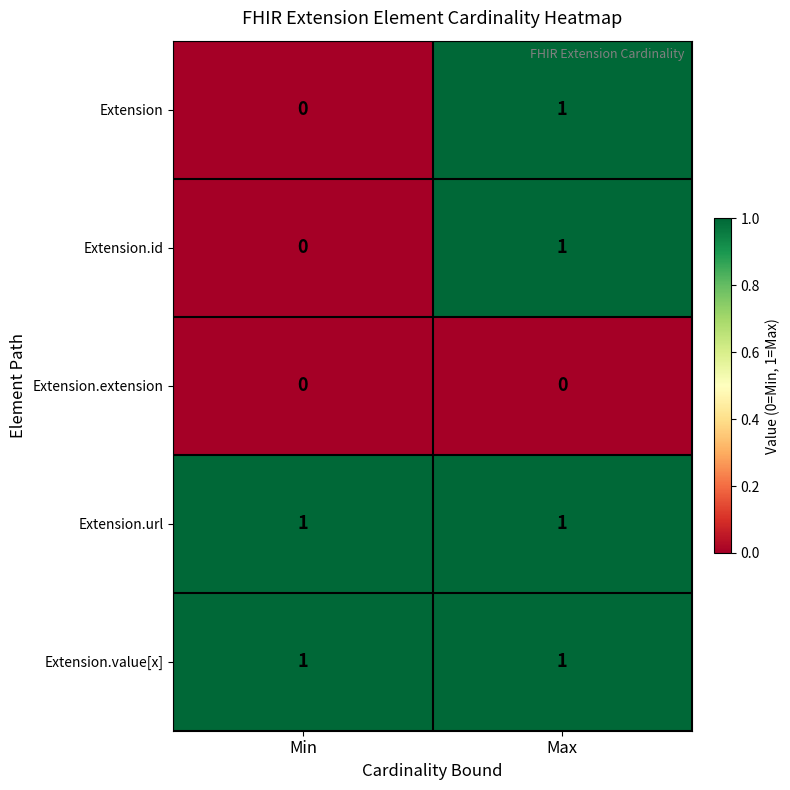

How many distinct data groups are displayed?

5